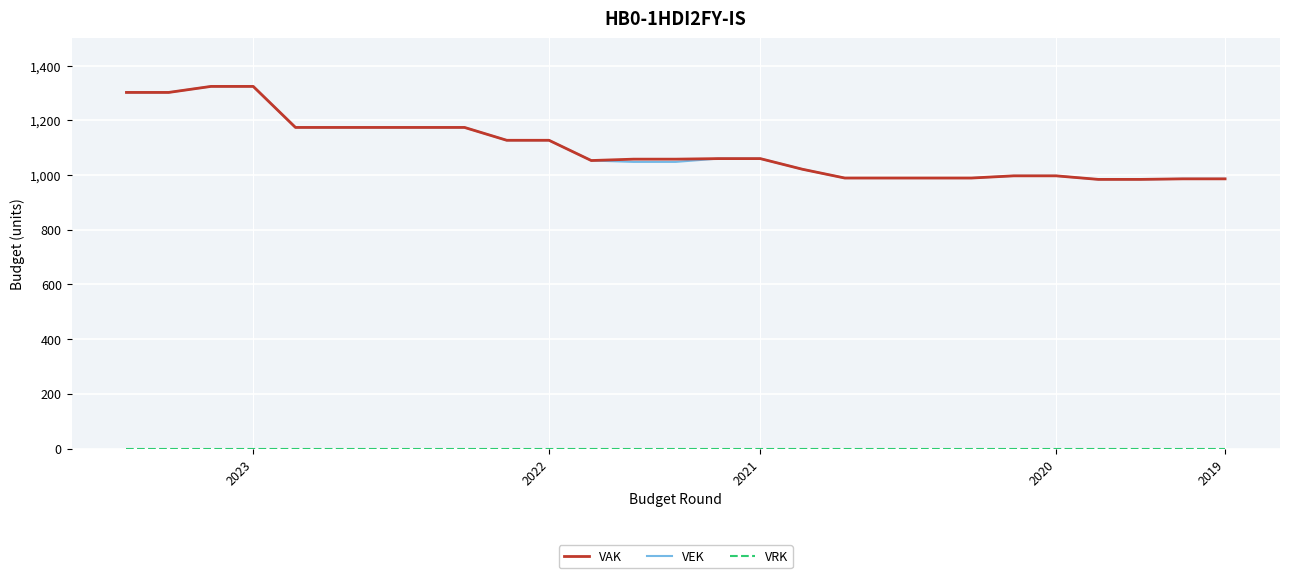

What is the lowest value of the VAK series?

984